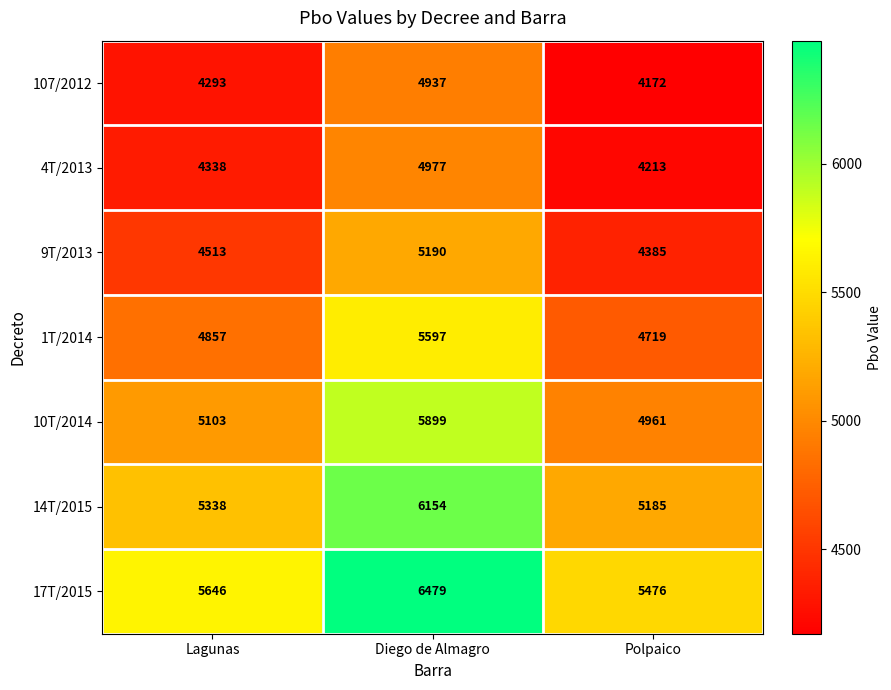

Which label corresponds to the largest value in the chart?

Diego de Almagro